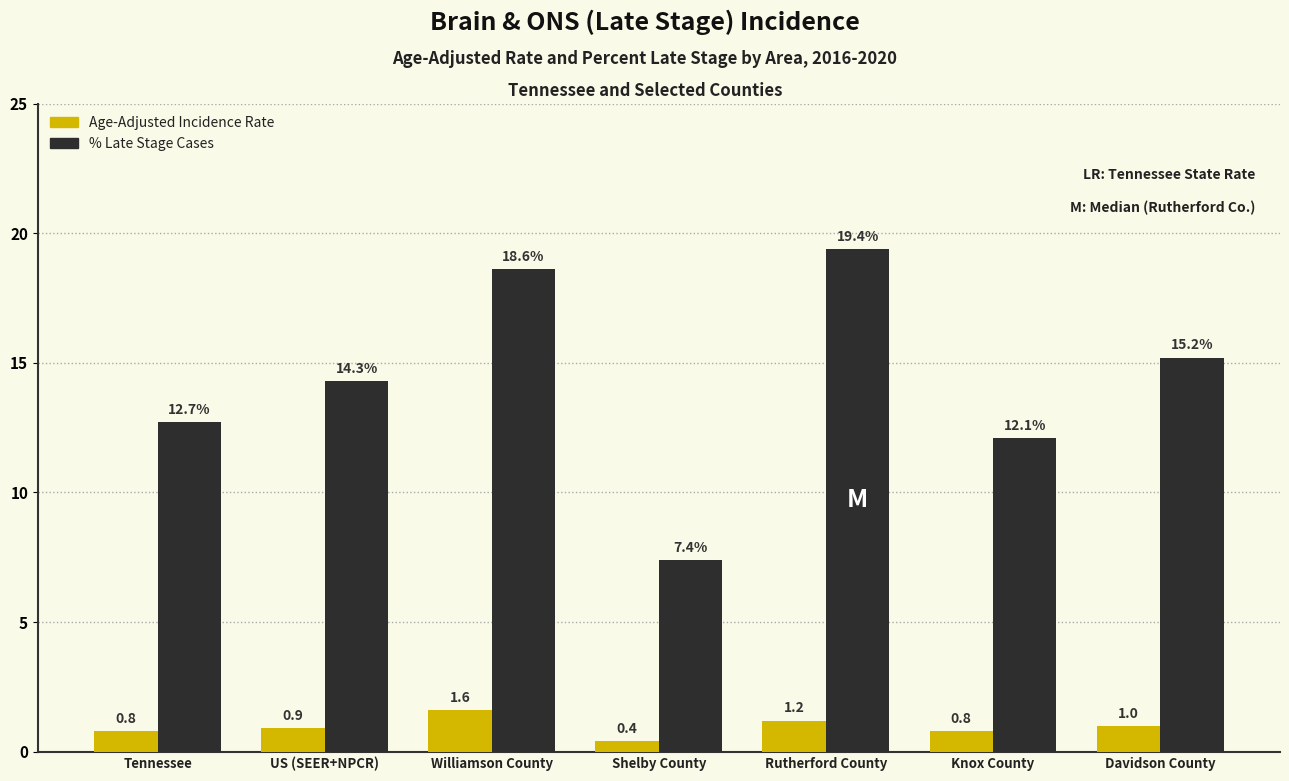

What is the difference between the highest and lowest values at Davidson County?

14.2